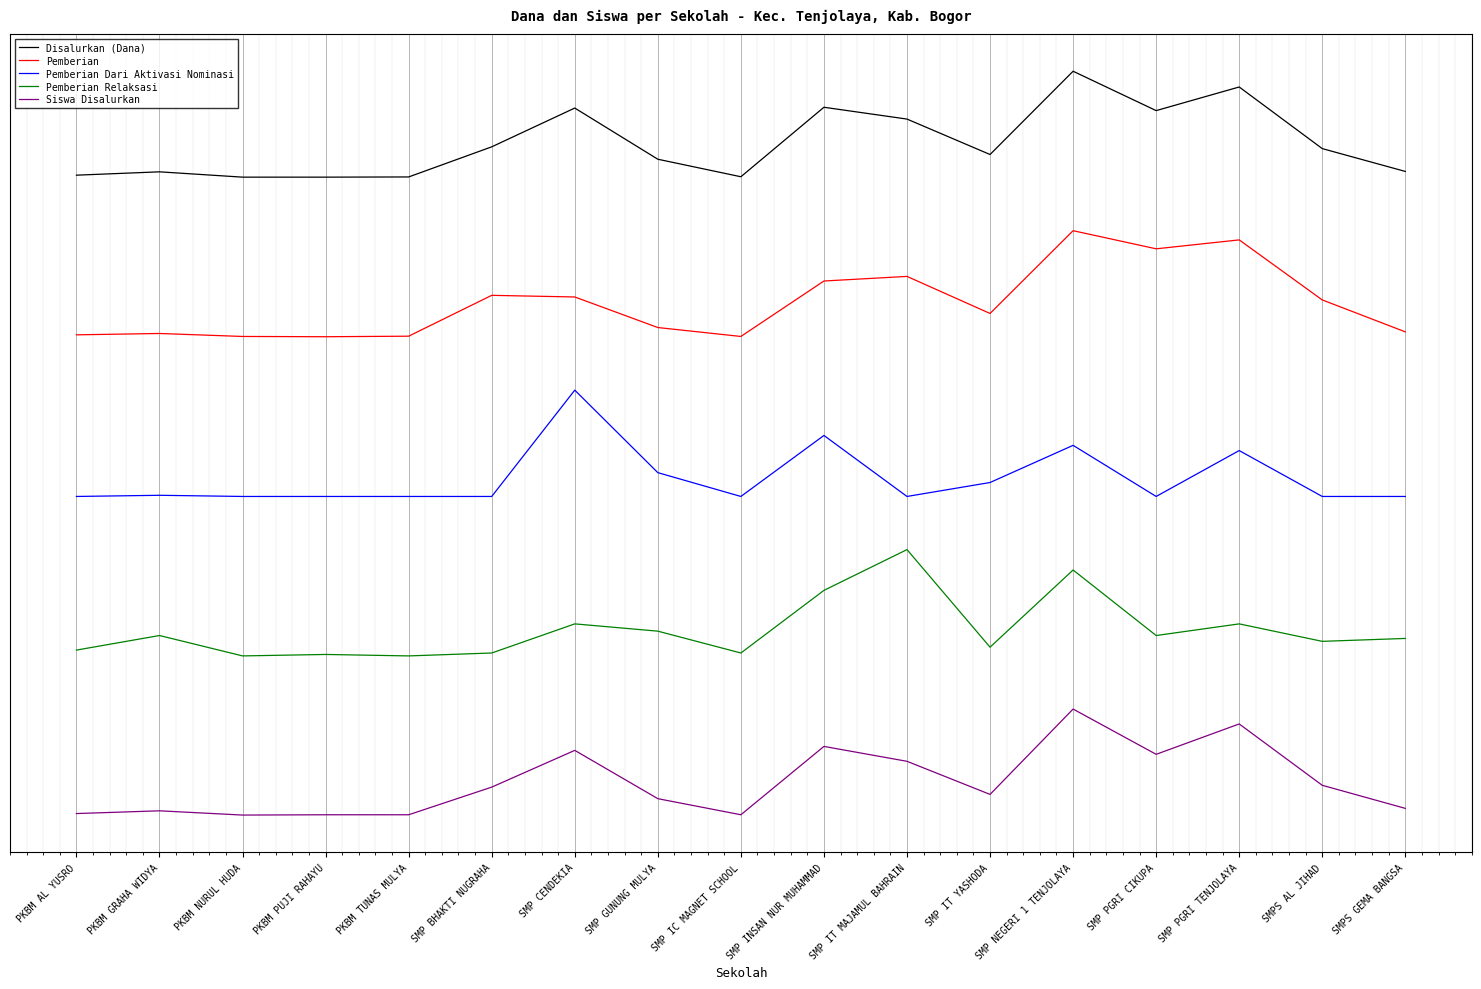

What are all the series names shown in the legend?

Disalurkan (Dana), Pemberian, Pemberian Dari Aktivasi Nominasi, Pemberian Relaksasi, Siswa Disalurkan